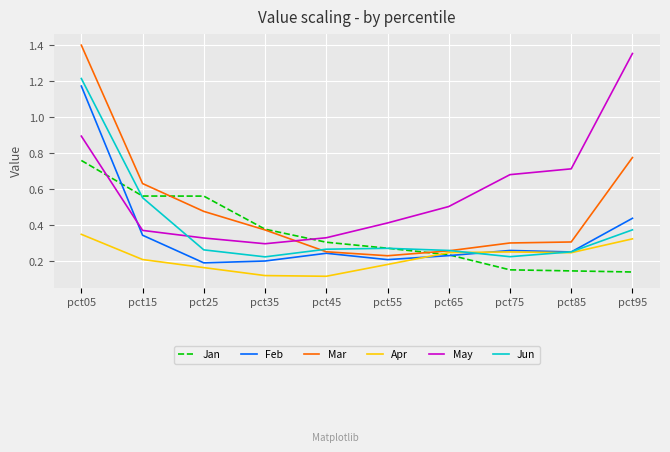

True or false: May has more than 1 interior local peaks.

False